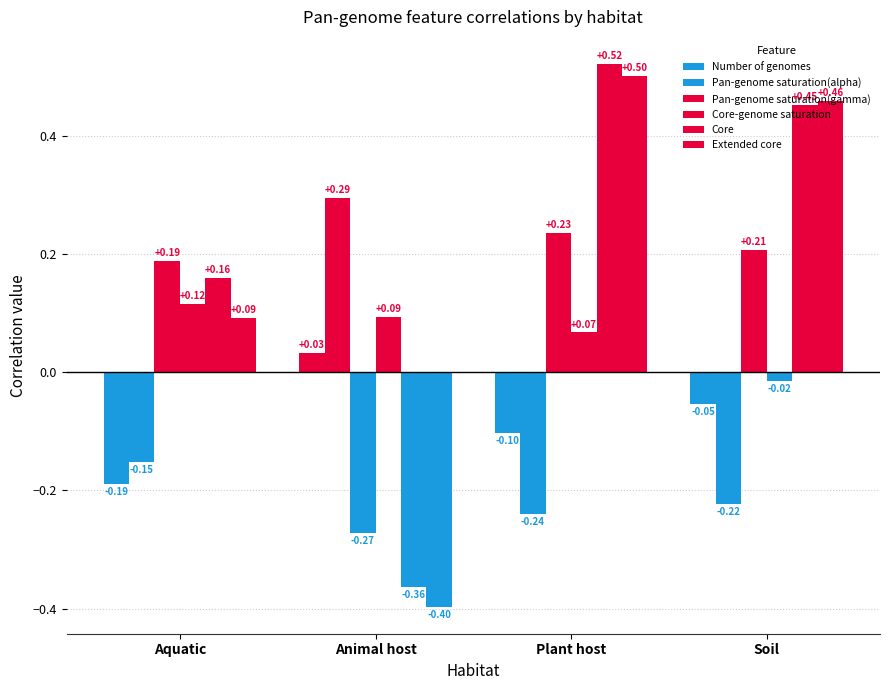

Are the bars horizontal?

No